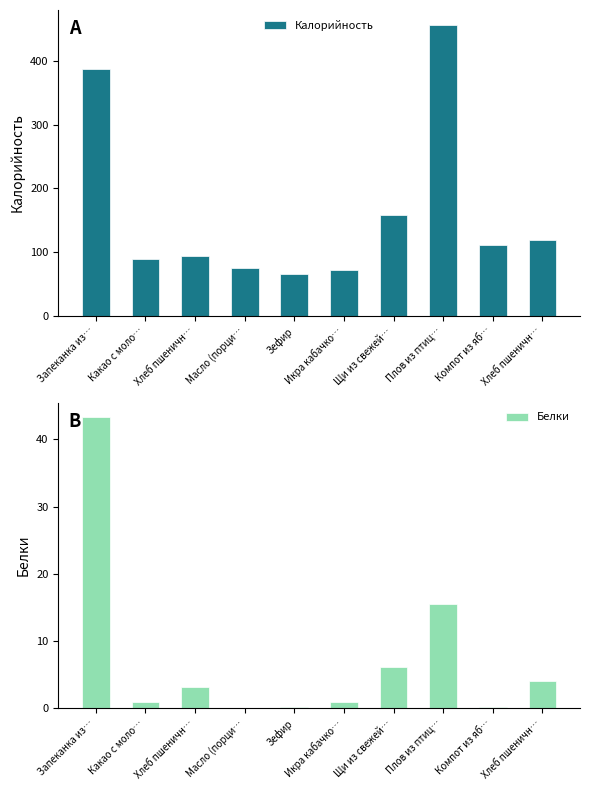

Reading left to right, list all the values displayed in this chart.

Калорийность: Запеканка из…=387.0	Какао с моло…=89.0	Хлеб пшеничн…=94.7	Масло (порци…=75.0	Зефир=65.2	Икра кабачко…=71.4	Щи из свежей…=157.8	Плов из птиц…=457.3	Компот из яб…=111.0	Хлеб пшеничн…=118.4
Белки: Запеканка из…=43.3	Какао с моло…=1.0	Хлеб пшеничн…=3.1	Масло (порци…=0.1	Зефир=0.2	Икра кабачко…=1.0	Щи из свежей…=6.1	Плов из птиц…=15.5	Компот из яб…=0.2	Хлеб пшеничн…=4.0